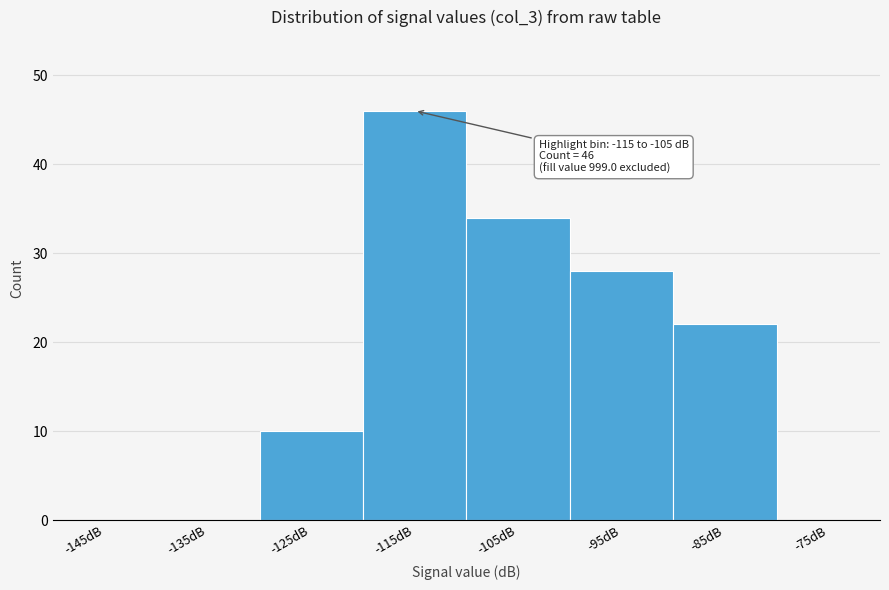

Reading left to right, extract all data points from this chart.

-145dB=0	-135dB=0	-125dB=10	-115dB=46	-105dB=34	-95dB=28	-85dB=22	-75dB=0